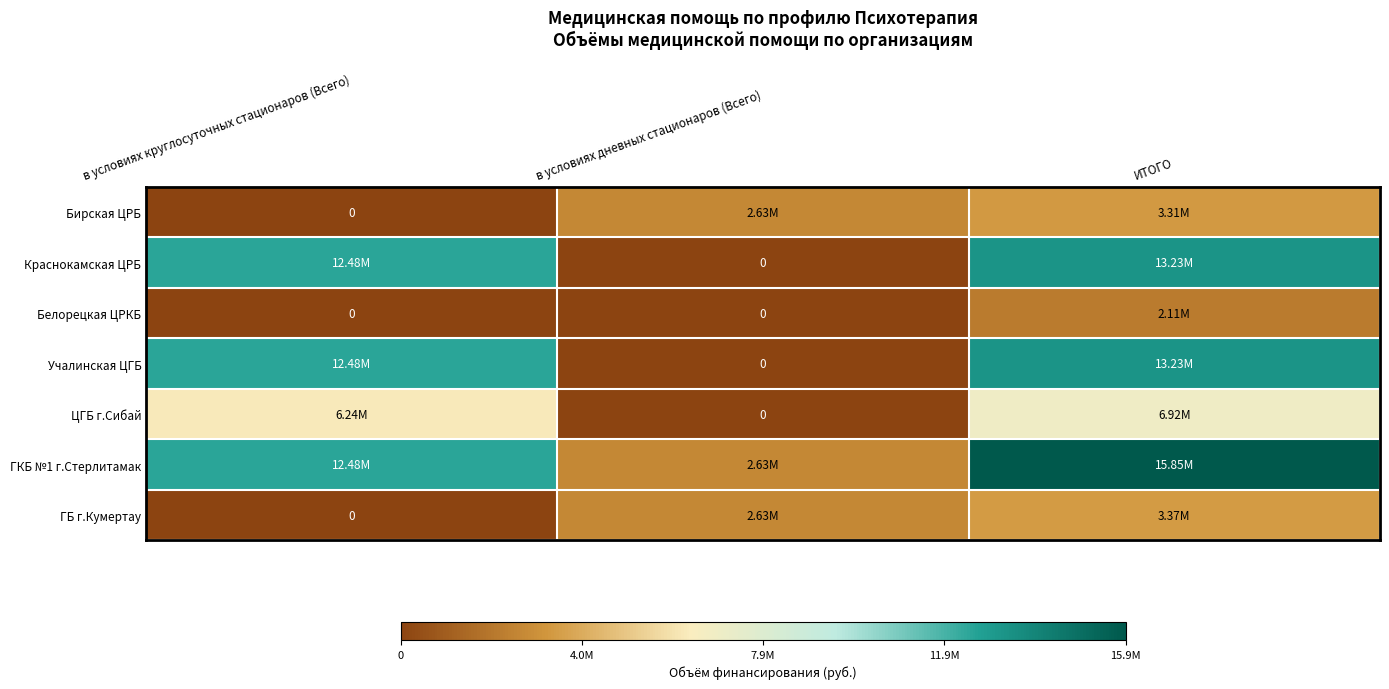

Between в условиях круглосуточных стационаров (Всего) and ИТОГО, which series saw the biggest shift?

ГБ г.Кумертау